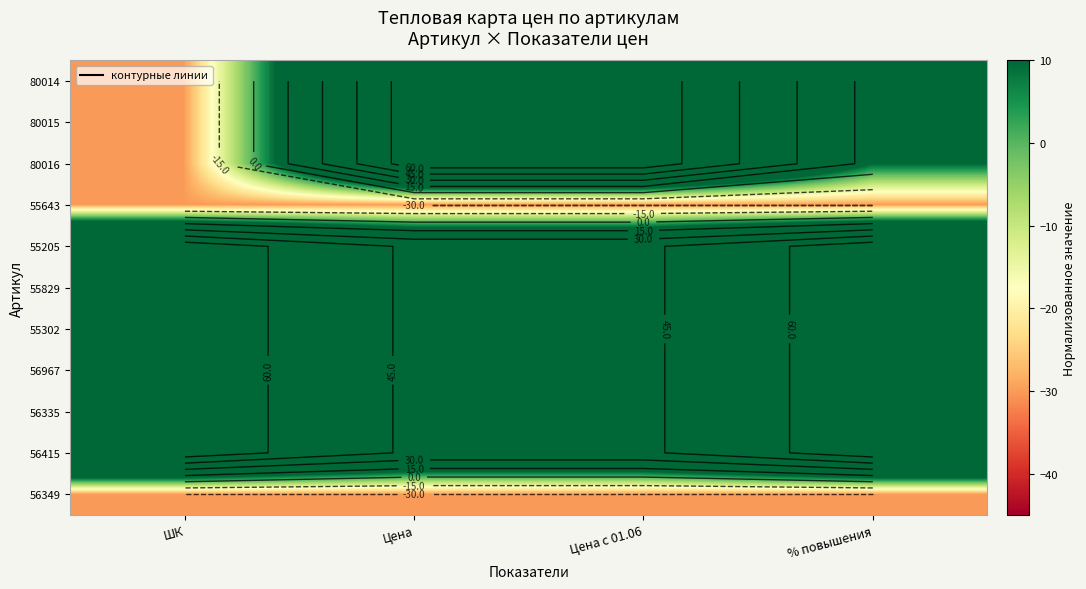

The value of 55302 at ШК is 116.6. True or false?

False